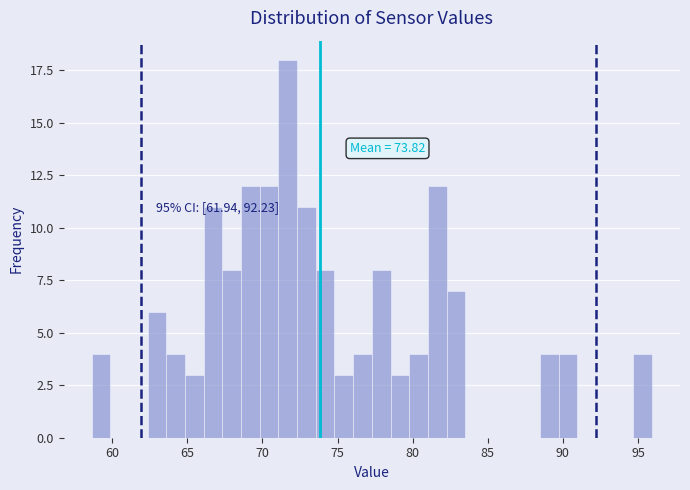

Read against the x-axis, roughly where is the centre of the tallest bar?

71.5